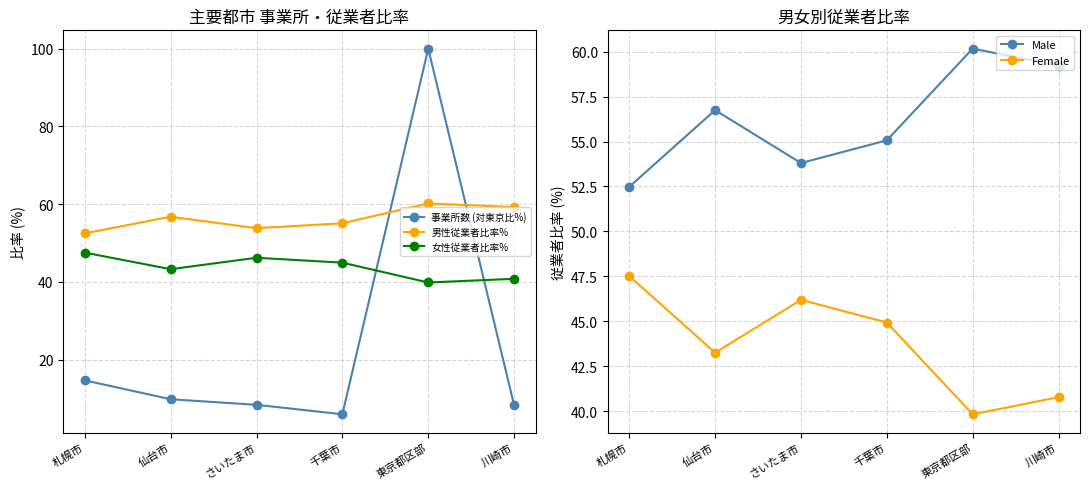

How many interior local valleys does the 女性従業者比率% series have?

2